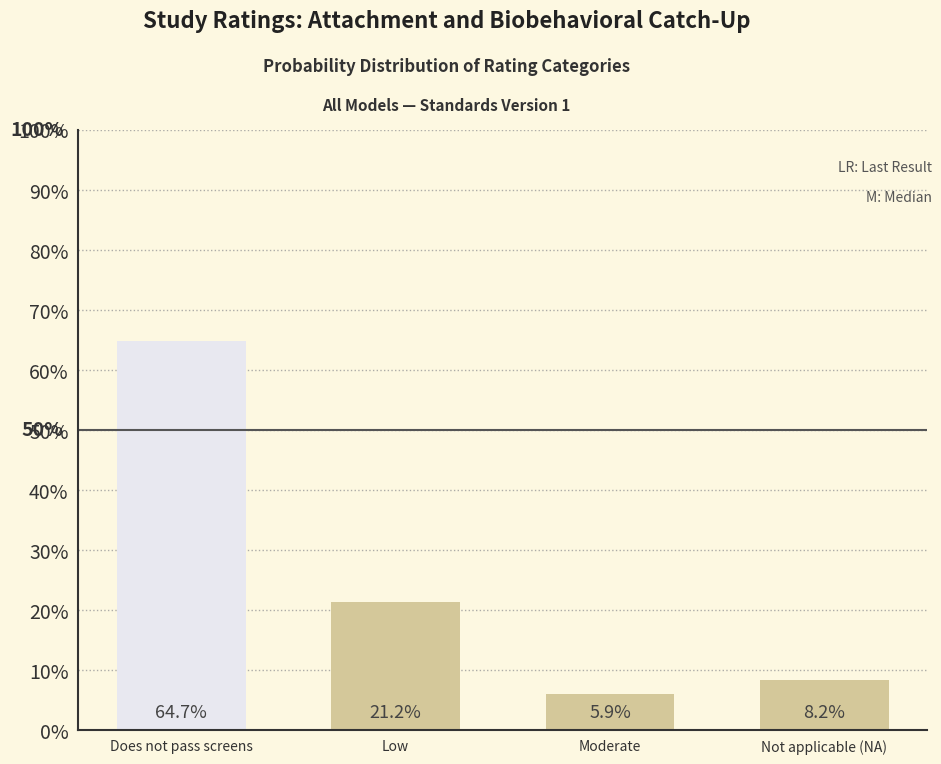

Reading left to right, list all the values displayed in this chart.

64.7	21.2	5.9	8.2